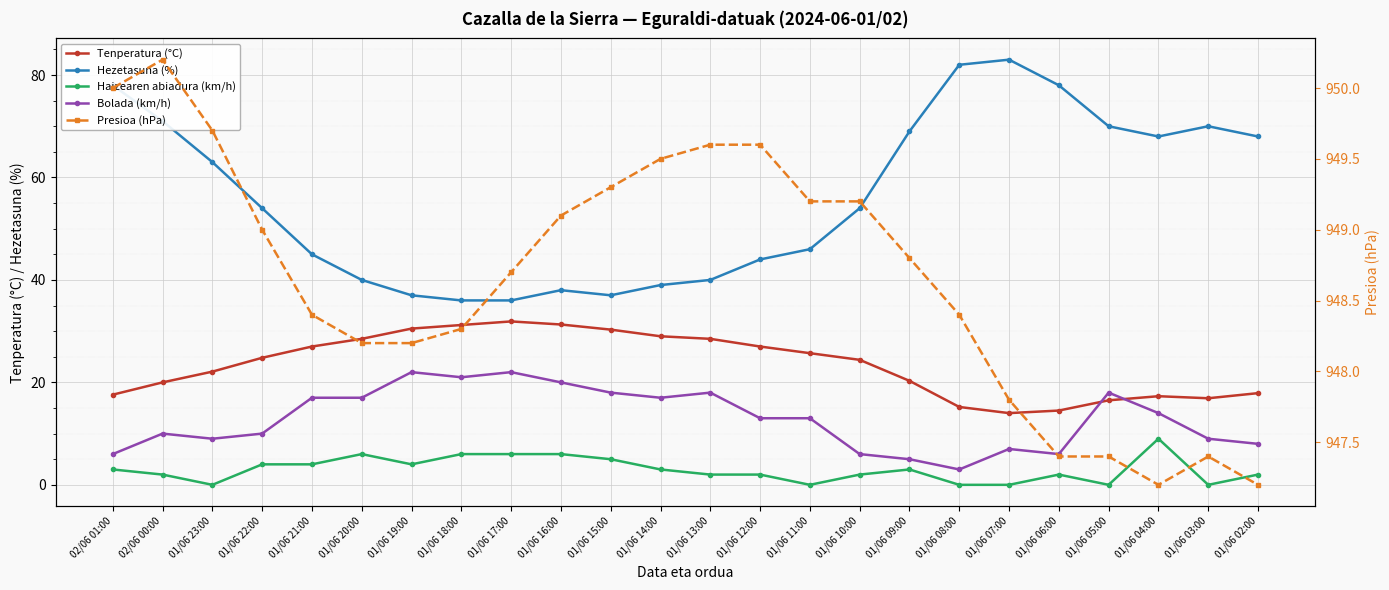

What is the difference between the Tenperatura (°C) values at 01/06 23:00 and 01/06 16:00?

9.2